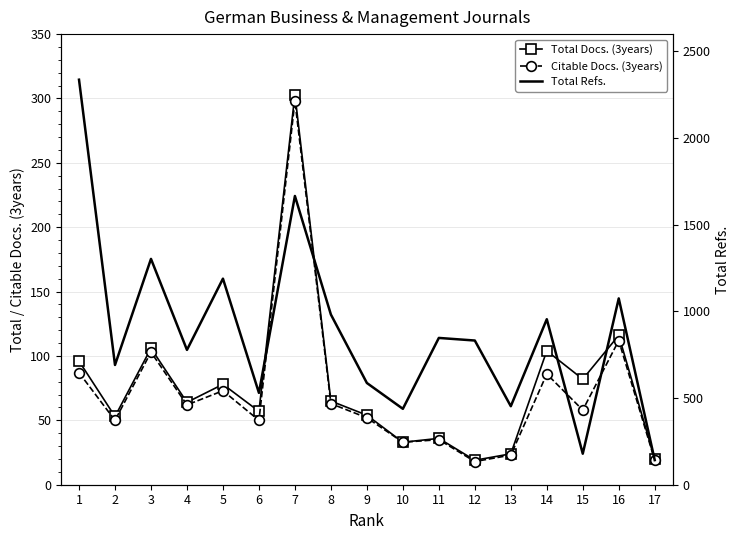

Which category has the lowest value across all series?

12